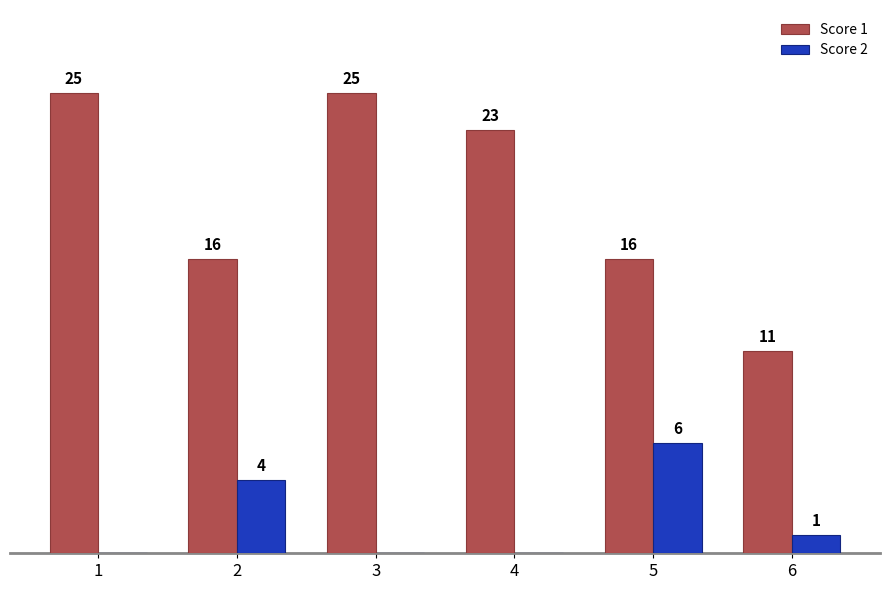

Between 3 and 6, which series saw the biggest shift?

Score 1